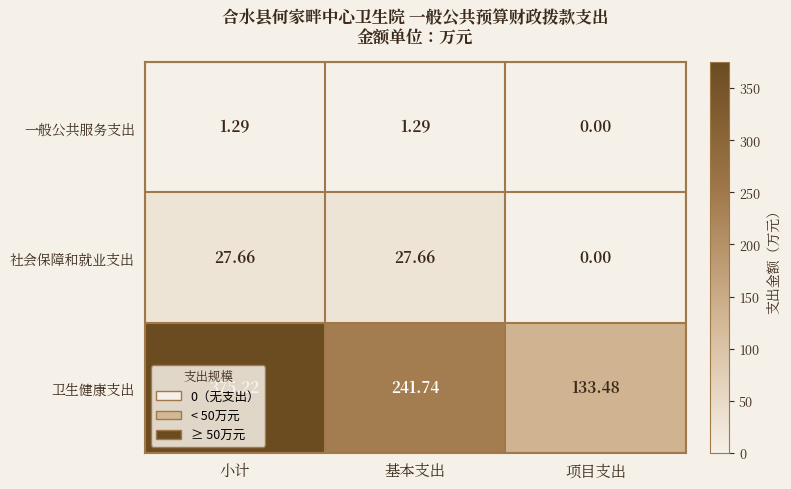

Which series has the largest total across all categories?

卫生健康支出